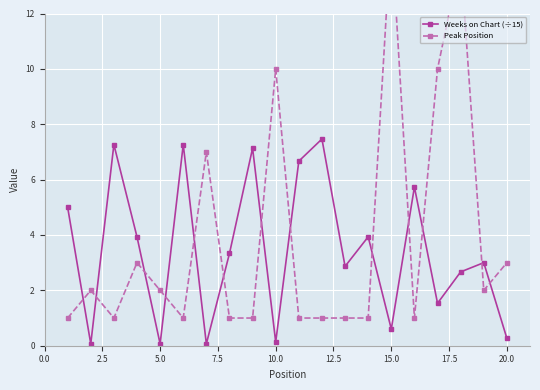

True or false: Weeks on Chart (÷15) has more than 0 points higher than both neighbors.

True